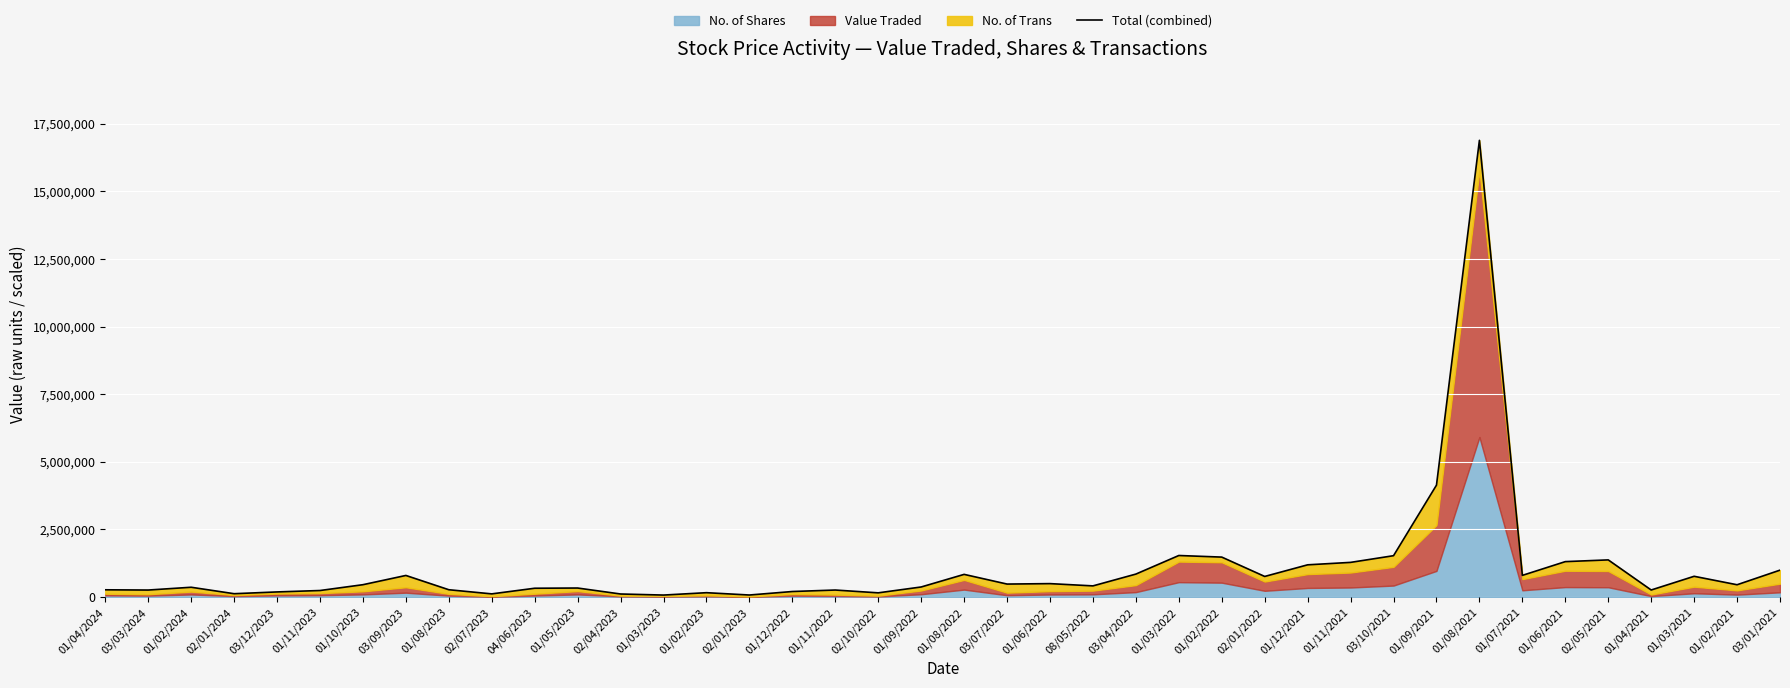

Rank the categories by value from lowest to highest.

01/03/2023, 02/01/2023, 02/04/2023, 02/07/2023, 02/01/2024, 02/10/2022, 01/02/2023, 03/12/2023, 01/12/2022, 01/11/2023, 01/11/2022, 03/03/2024, 01/04/2021, 01/04/2024, 01/08/2023, 04/06/2023, 01/05/2023, 01/02/2024, 01/09/2022, 08/05/2022, 01/02/2021, 01/10/2023, 03/07/2022, 01/06/2022, 02/01/2022, 01/03/2021, 03/09/2023, 01/07/2021, 01/08/2022, 03/04/2022, 03/01/2021, 01/12/2021, 01/11/2021, 01/06/2021, 02/05/2021, 01/02/2022, 03/10/2021, 01/03/2022, 01/09/2021, 01/08/2021